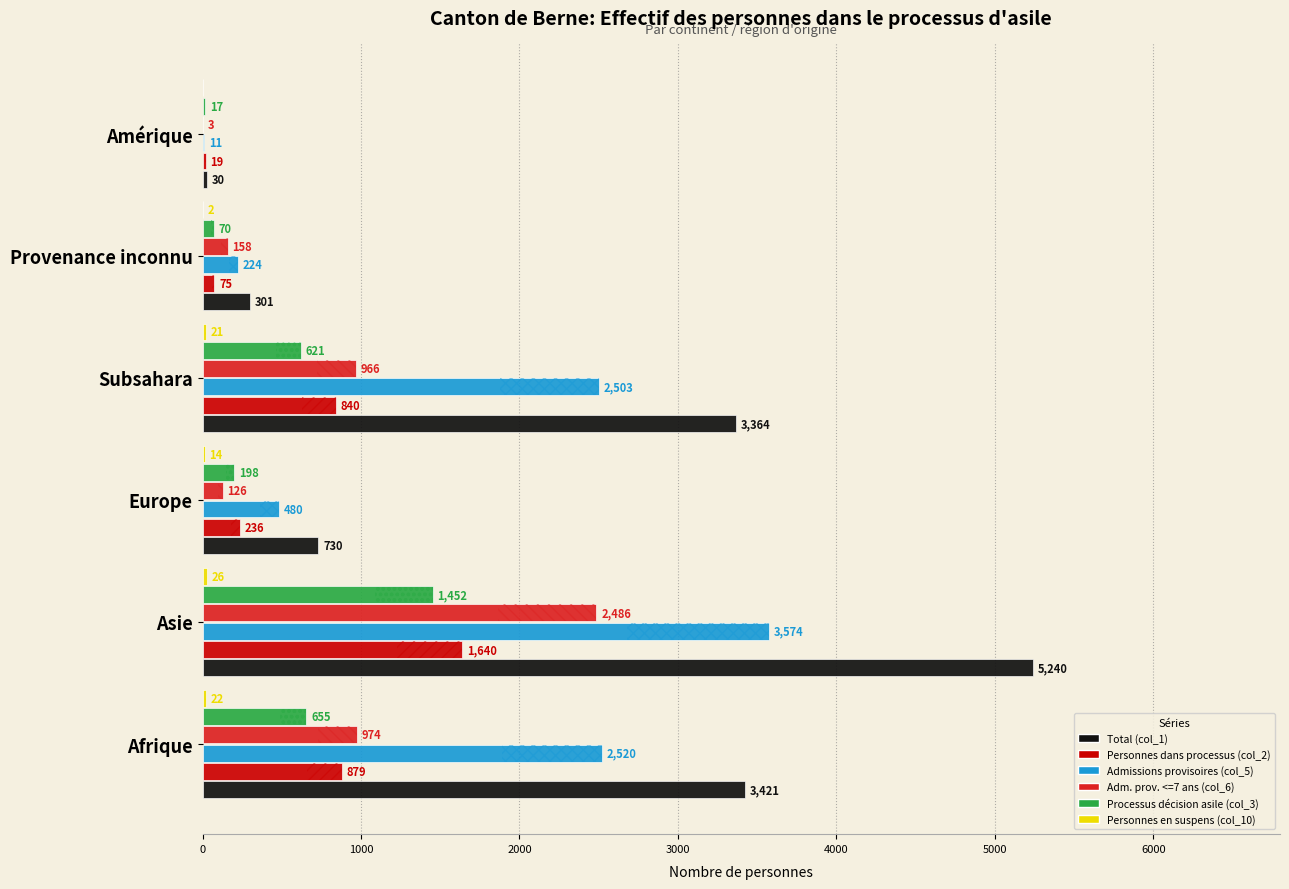

What are all the series names shown in the legend?

Total (col_1), Personnes dans processus (col_2), Admissions provisoires (col_5), Adm. prov. <=7 ans (col_6), Processus décision asile (col_3), Personnes en suspens (col_10)